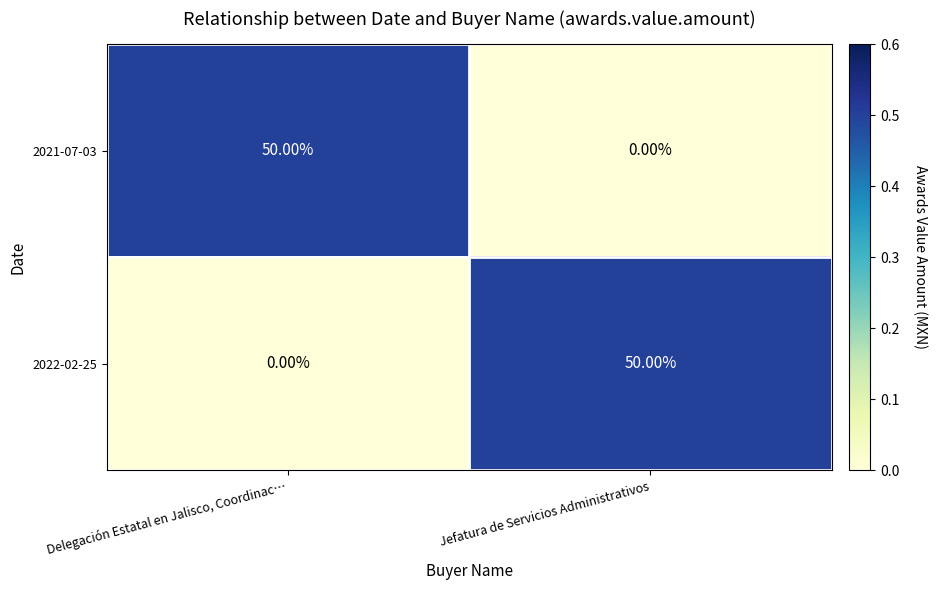

What is the difference between the 2021-07-03 values at Jefatura de Servicios Administrativos and Delegación Estatal en Jalisco, Coordinac…?

50